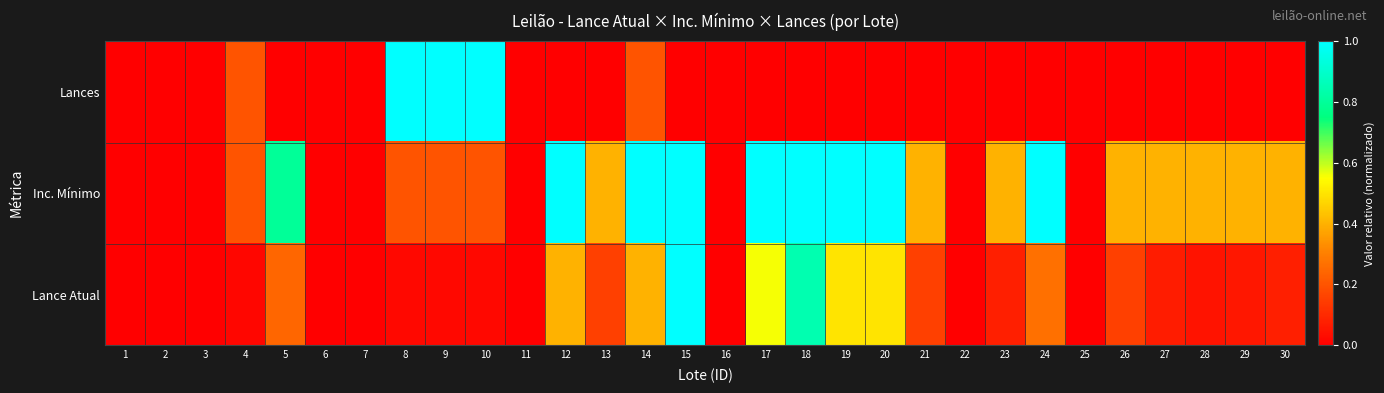

Reading right to left, extract all data points from this chart.

Lances: 30=0.0	29=0.0	28=0.0	27=0.0	26=0.0	25=0.0	24=0.0	23=0.0	22=0.0	21=0.0	20=0.0	19=0.0	18=0.0	17=0.0	16=0.0	15=0.0	14=0.2	13=0.0	12=0.0	11=0.0	10=1.0	9=1.0	8=1.0	7=0.0	6=0.0	5=0.0	4=0.2	3=0.0	2=0.0	1=0.0
Inc. Mínimo: 30=0.4	29=0.4	28=0.4	27=0.4	26=0.4	25=0.0	24=1.0	23=0.4	22=0.0	21=0.4	20=1.0	19=1.0	18=1.0	17=1.0	16=0.0	15=1.0	14=1.0	13=0.4	12=1.0	11=0.0	10=0.2	9=0.2	8=0.2	7=0.0	6=0.0	5=0.8	4=0.2	3=0.0	2=0.0	1=0.0
Lance Atual: 30=0.1	29=0.1	28=0.0	27=0.1	26=0.2	25=0.0	24=0.3	23=0.1	22=0.0	21=0.2	20=0.5	19=0.5	18=0.8	17=0.6	16=0.0	15=1.0	14=0.4	13=0.2	12=0.4	11=0.0	10=0.0	9=0.0	8=0.0	7=0.0	6=0.0	5=0.2	4=0.0	3=0.0	2=0.0	1=0.0